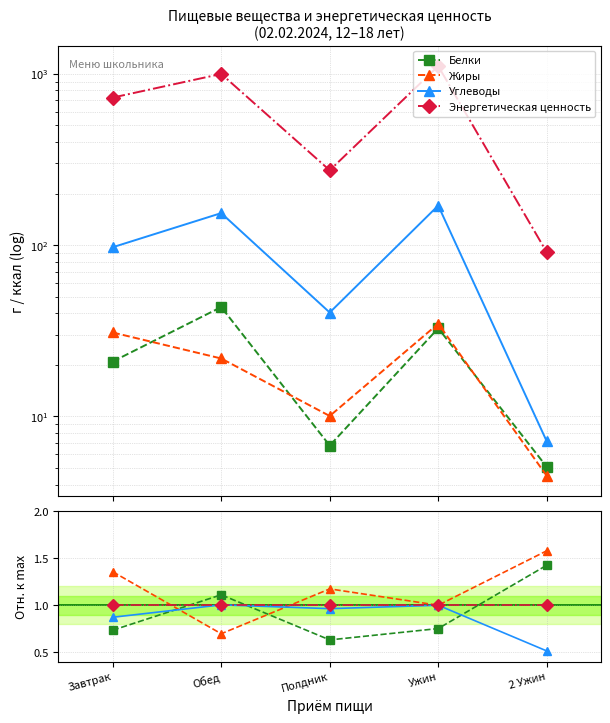

Between which two adjacent categories do Жиры and Углеводы first intersect?

Завтрак and Обед